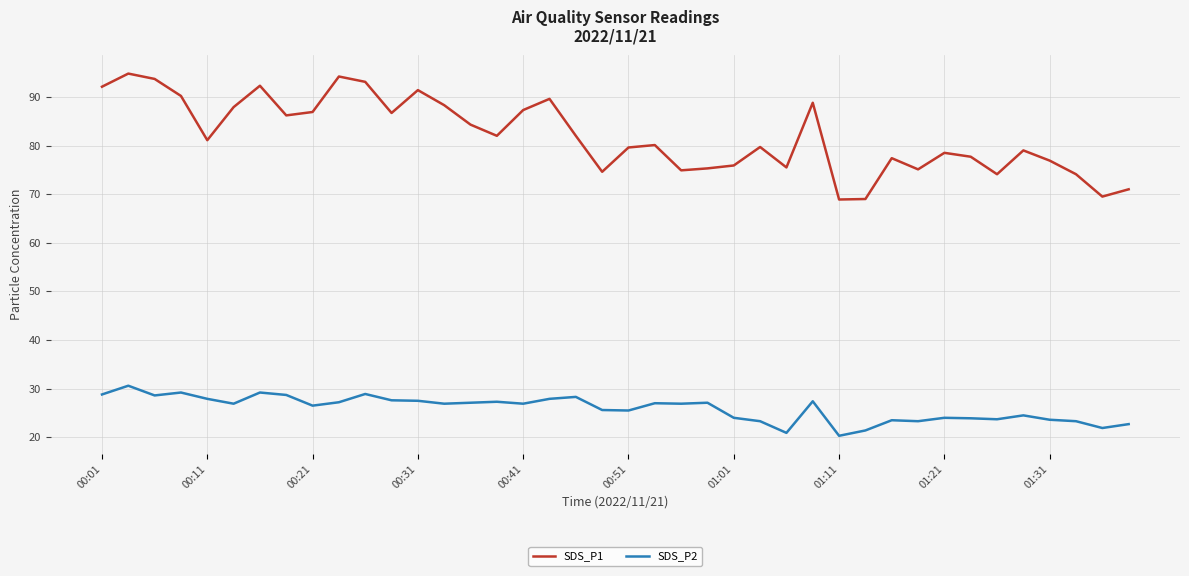

Which series has the largest total across all categories?

SDS_P1